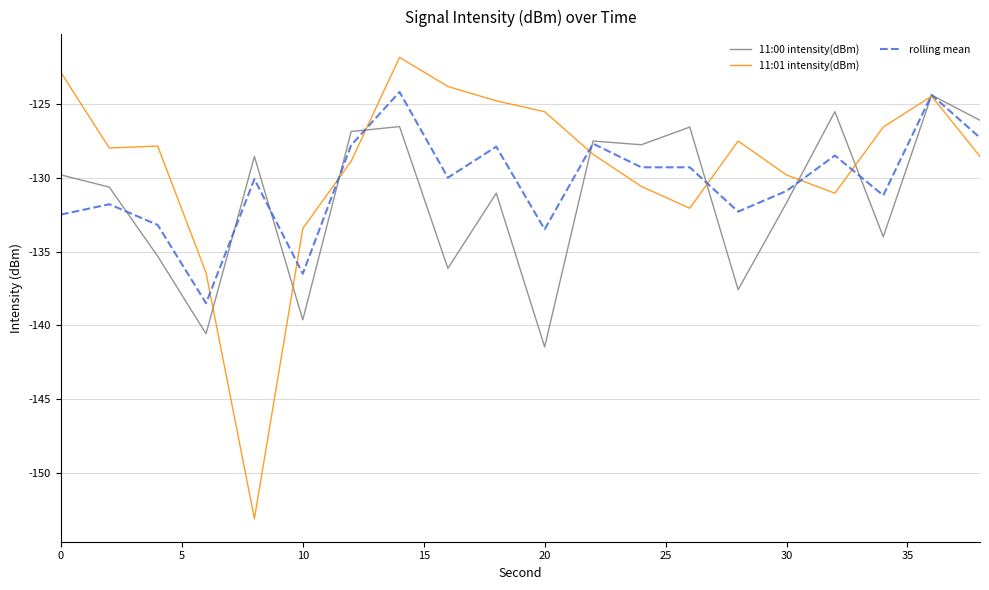

Which series has the largest range (max minus min)?

11:01 intensity(dBm)